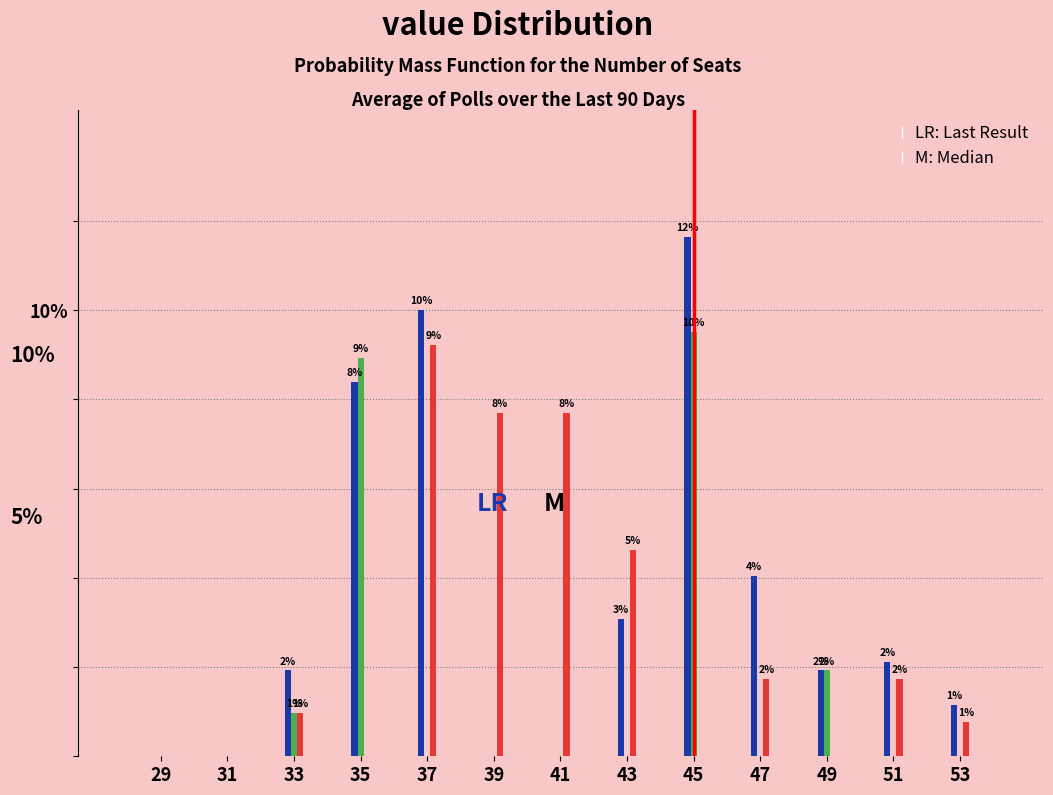

Are the bars horizontal?

No